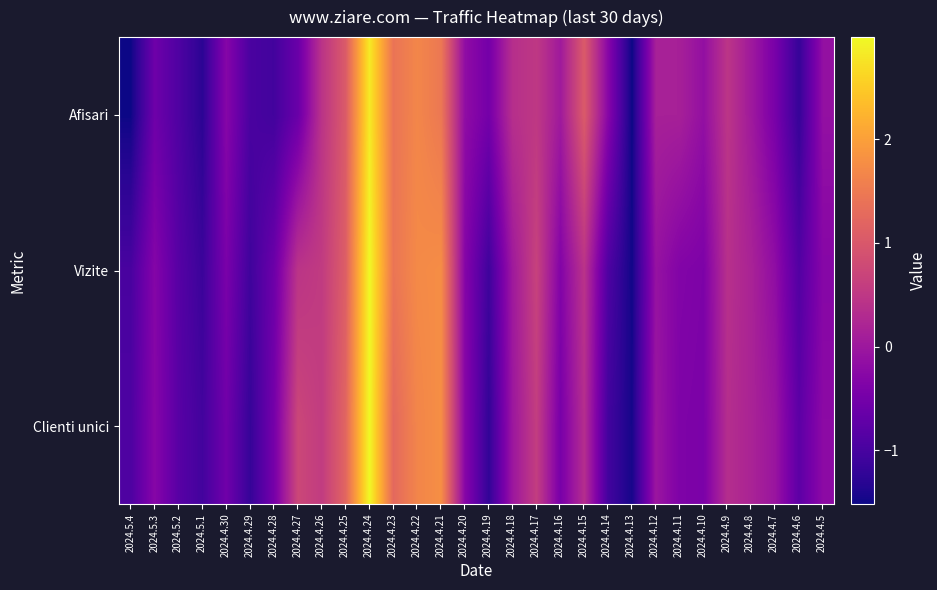

Reading left to right, what are all the values shown in this chart?

Afisari: 2024.5.4=-1.5	2024.5.3=-0.6	2024.5.2=-0.9	2024.5.1=-1.3	2024.4.30=-0.3	2024.4.29=-1.0	2024.4.28=-1.1	2024.4.27=-0.6	2024.4.26=0.4	2024.4.25=1.1	2024.4.24=2.8	2024.4.23=1.4	2024.4.22=1.7	2024.4.21=1.5	2024.4.20=-0.2	2024.4.19=-0.5	2024.4.18=0.4	2024.4.17=0.5	2024.4.16=0.0	2024.4.15=1.0	2024.4.14=-0.3	2024.4.13=-1.5	2024.4.12=0.1	2024.4.11=0.1	2024.4.10=-0.1	2024.4.9=0.5	2024.4.8=0.0	2024.4.7=-0.5	2024.4.6=-1.2	2024.4.5=-0.1
Vizite: 2024.5.4=-1.0	2024.5.3=-0.3	2024.5.2=-0.8	2024.5.1=-1.1	2024.4.30=-0.4	2024.4.29=-1.1	2024.4.28=-0.6	2024.4.27=0.4	2024.4.26=0.6	2024.4.25=1.1	2024.4.24=3.0	2024.4.23=1.4	2024.4.22=1.7	2024.4.21=1.8	2024.4.20=-0.3	2024.4.19=-1.1	2024.4.18=0.0	2024.4.17=0.7	2024.4.16=-0.3	2024.4.15=0.4	2024.4.14=-0.9	2024.4.13=-1.5	2024.4.12=-0.1	2024.4.11=-0.3	2024.4.10=-0.4	2024.4.9=0.4	2024.4.8=0.2	2024.4.7=-0.2	2024.4.6=-0.9	2024.4.5=-0.3
Clienti unici: 2024.5.4=-0.9	2024.5.3=-0.3	2024.5.2=-0.8	2024.5.1=-1.0	2024.4.30=-0.5	2024.4.29=-1.2	2024.4.28=-0.5	2024.4.27=0.7	2024.4.26=0.6	2024.4.25=1.2	2024.4.24=3.0	2024.4.23=1.2	2024.4.22=1.7	2024.4.21=1.8	2024.4.20=-0.3	2024.4.19=-1.2	2024.4.18=-0.0	2024.4.17=0.6	2024.4.16=-0.5	2024.4.15=0.3	2024.4.14=-1.1	2024.4.13=-1.5	2024.4.12=-0.0	2024.4.11=-0.4	2024.4.10=-0.4	2024.4.9=0.3	2024.4.8=0.2	2024.4.7=-0.0	2024.4.6=-0.8	2024.4.5=-0.2